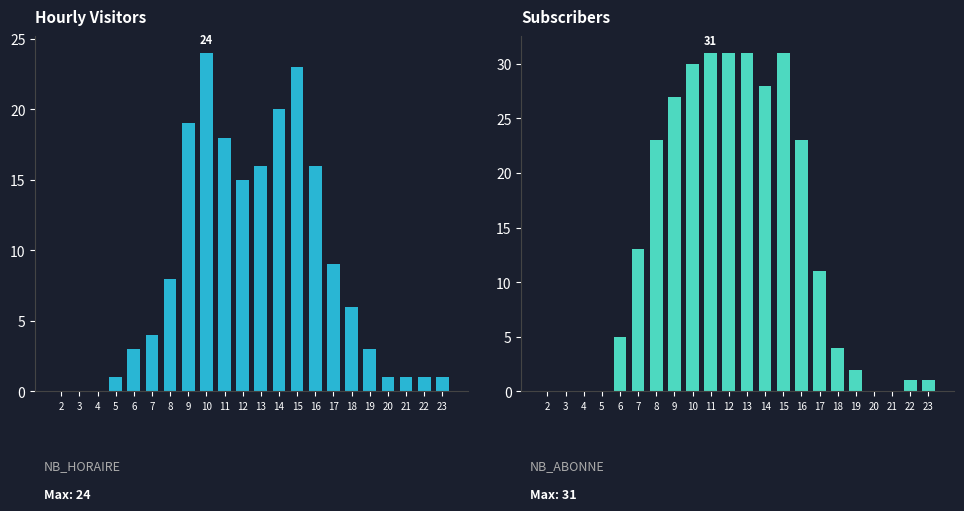

Rank the series by their maximum value, from highest to lowest.

NB_ABONNE, NB_HORAIRE